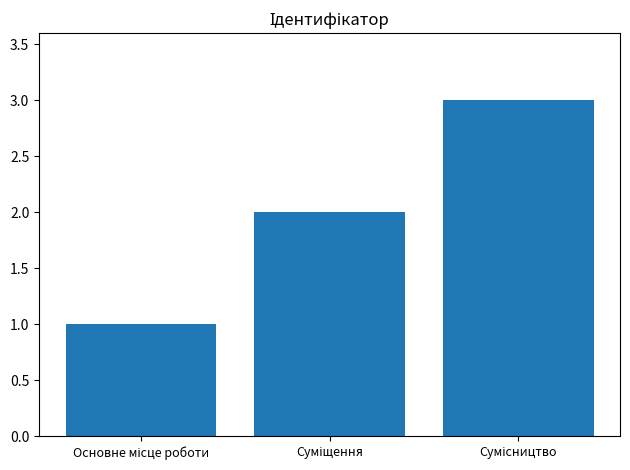

What is the greatest value displayed?

3